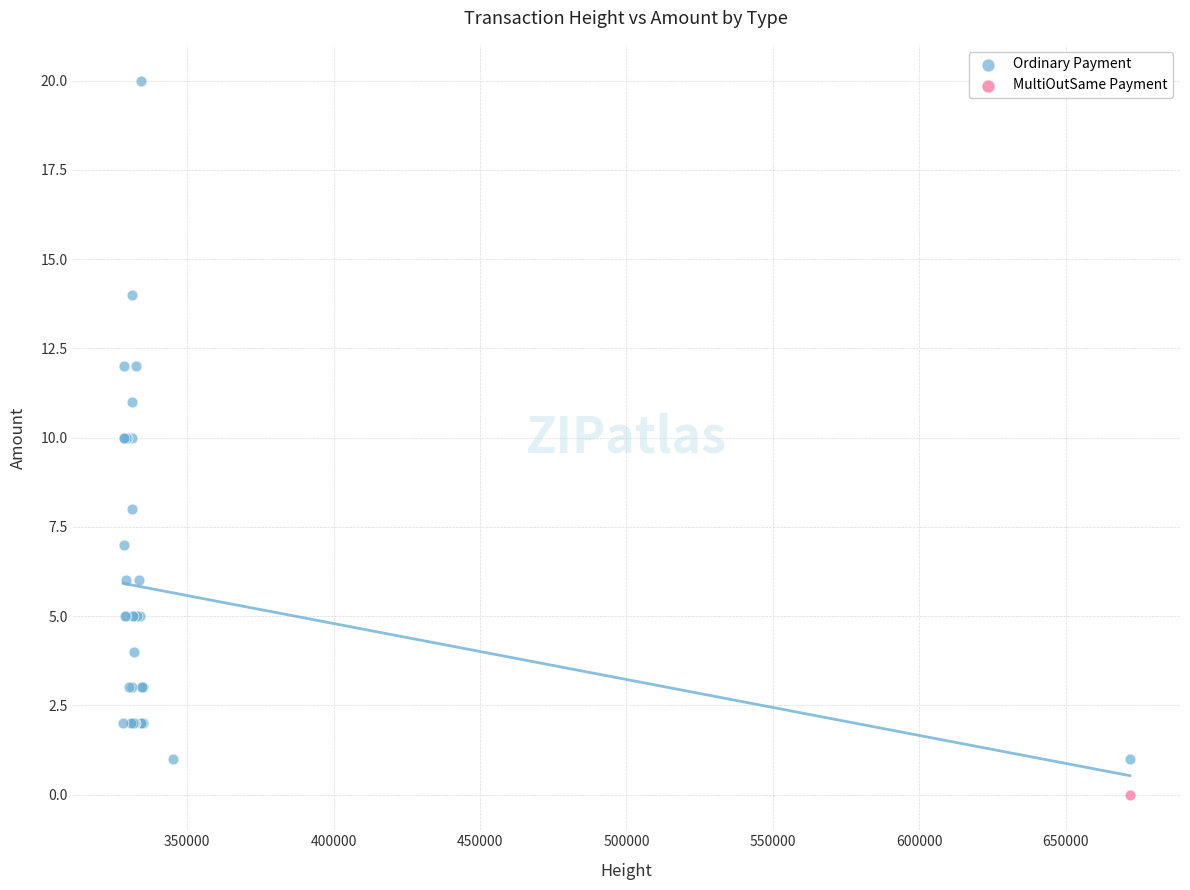

What are all the series names shown in the legend?

Ordinary Payment, MultiOutSame Payment